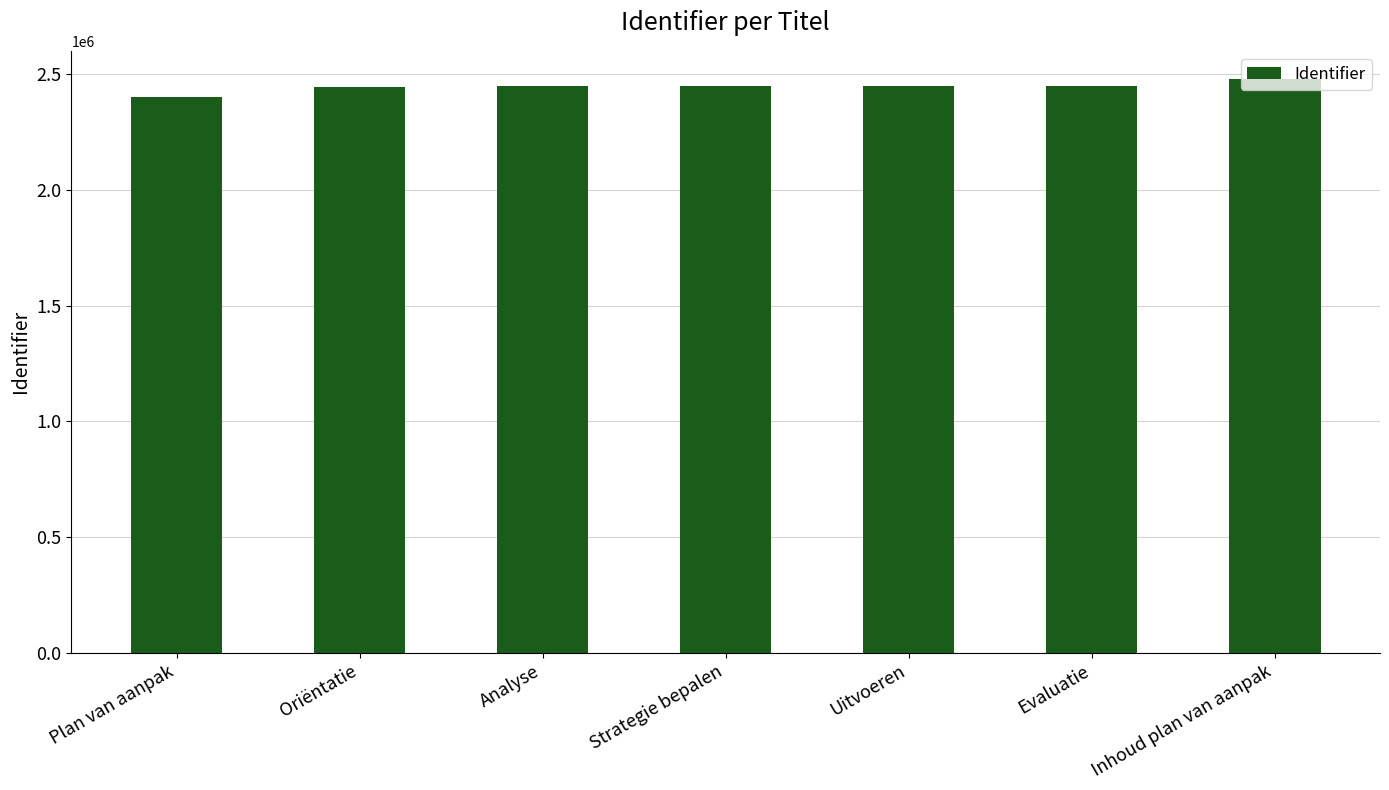

How many data points does each series have?

7